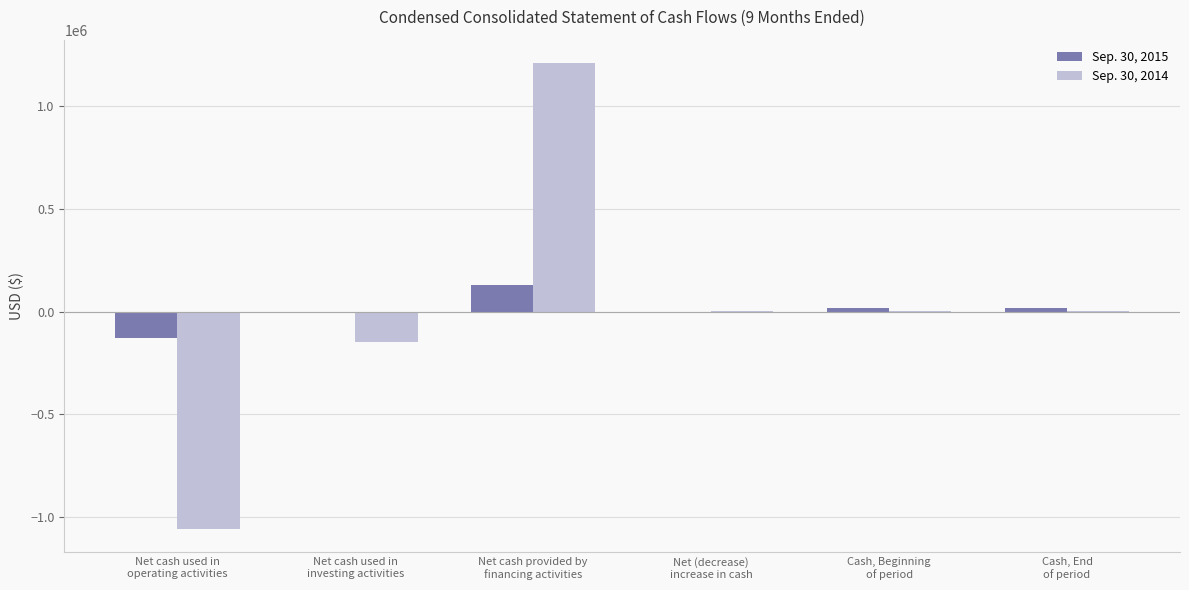

What is the maximum value shown in the chart?

1211000